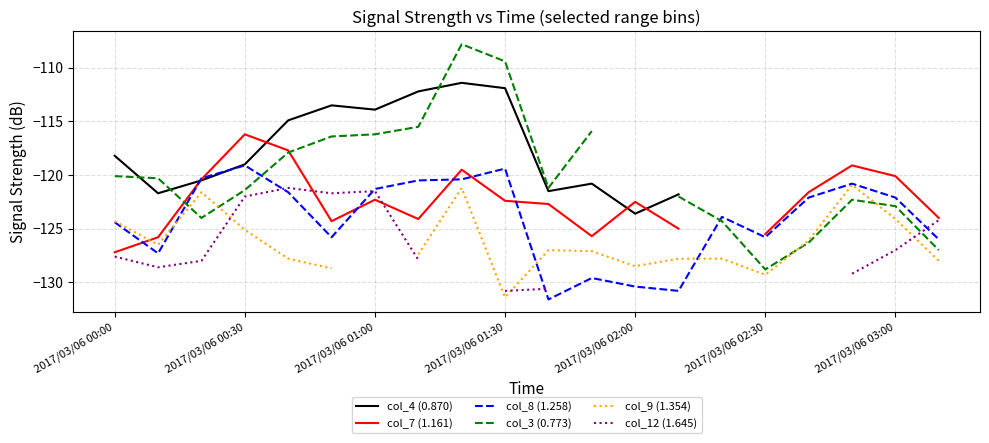

What is the difference between the col_7 (1.161) values at 7 and 10?

1.4